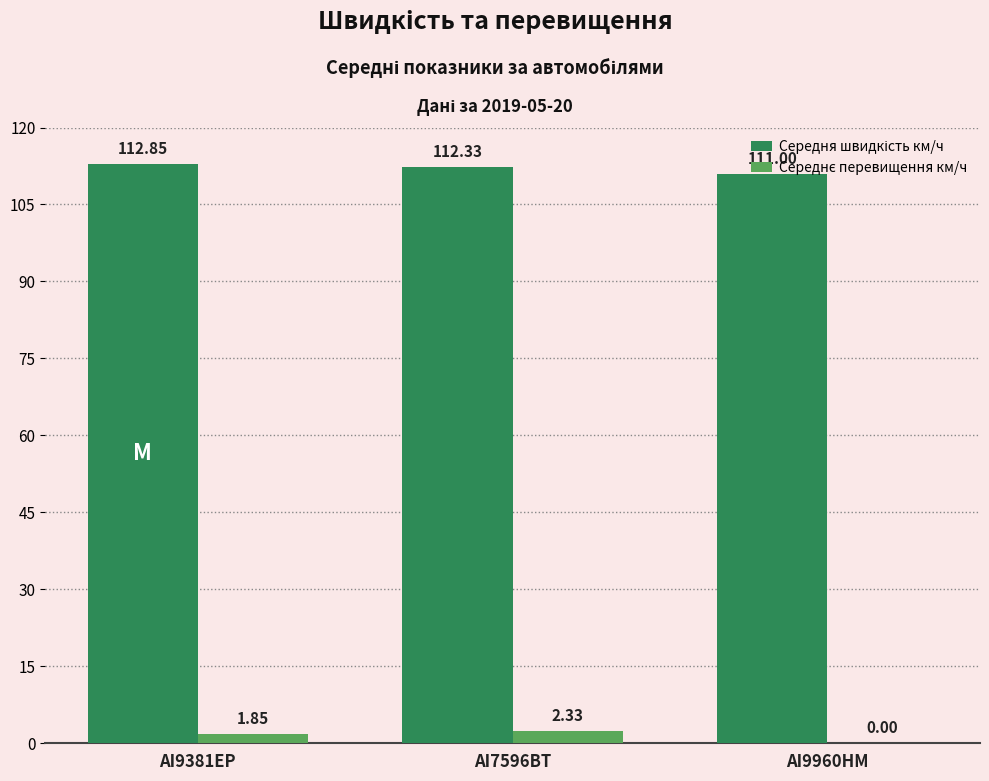

At which category is the sum across all series the highest?

AI9381EP